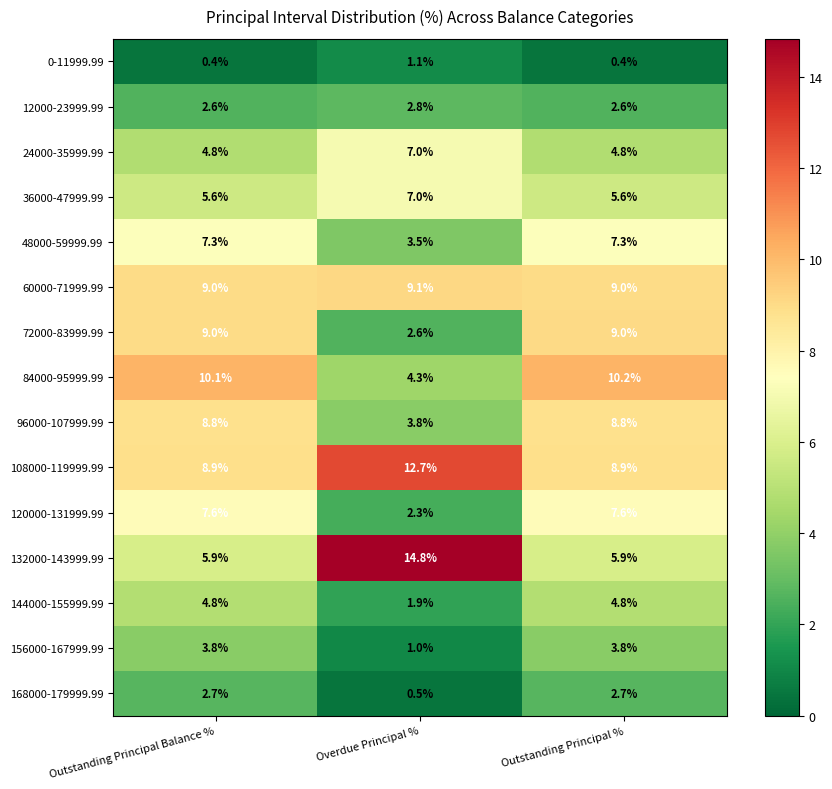

At which category is the sum across all series the highest?

Outstanding Principal %